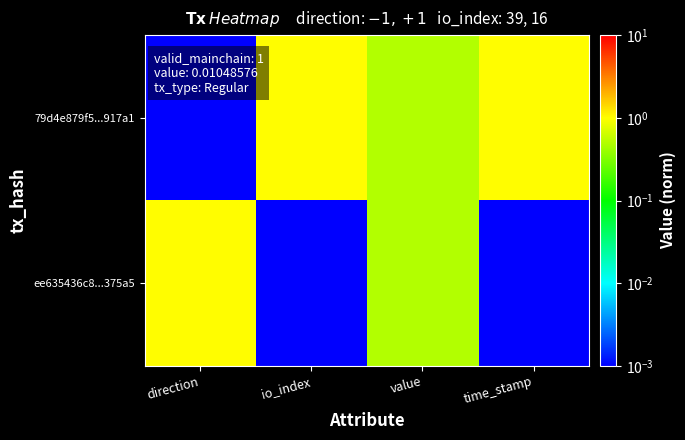

Reading left to right, what are all the values shown in this chart?

79d4e879f5...917a1: direction=0.0	io_index=1.0	value=0.5	time_stamp=1.0
ee635436c8...375a5: direction=1.0	io_index=0.0	value=0.5	time_stamp=0.0